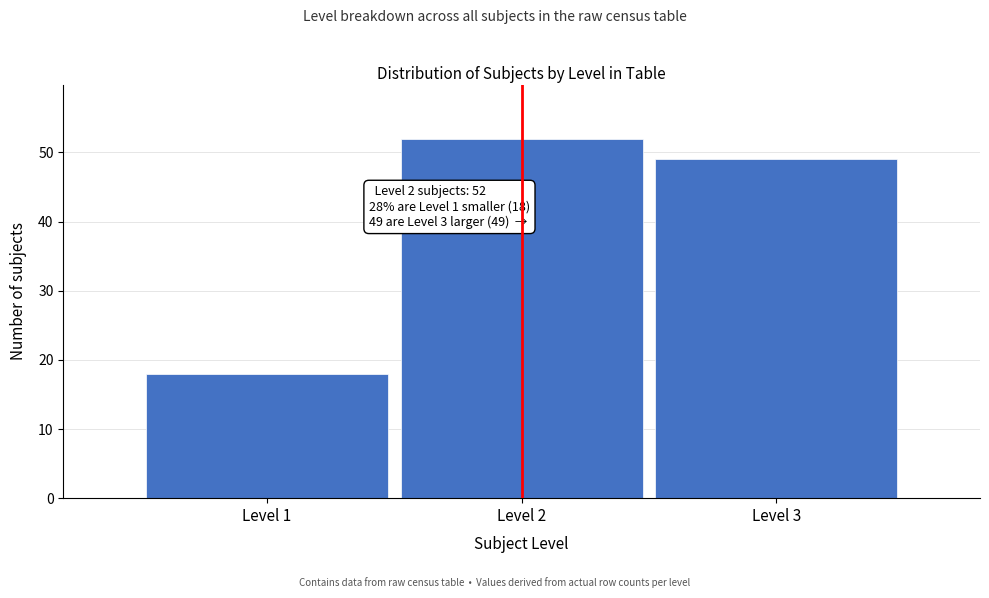

Reading left to right, extract all data points from this chart.

Level 1=18	Level 2=52	Level 3=49